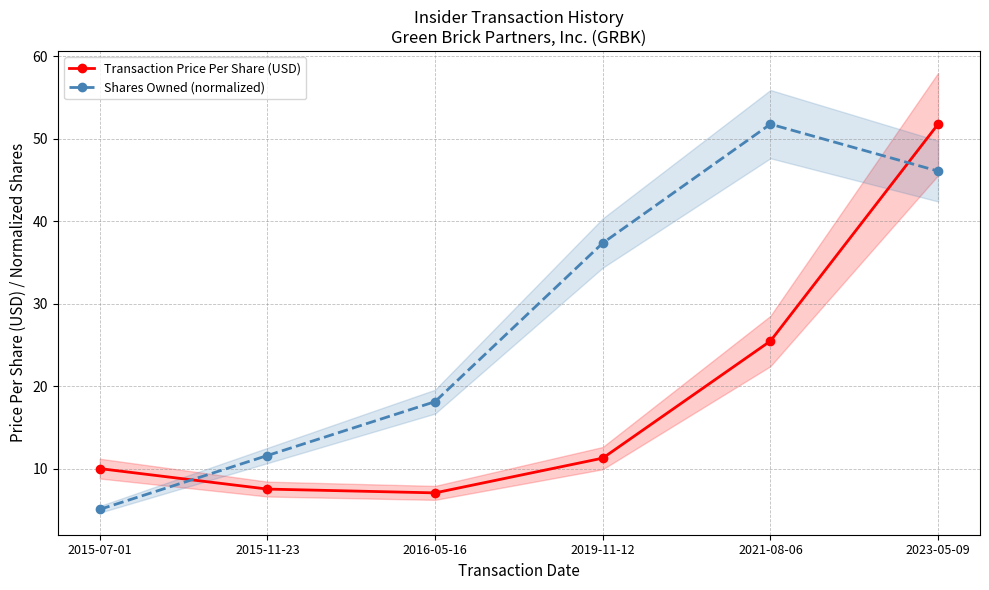

Rank the series by their average value, from lowest to highest.

Transaction Price Per Share (USD), Shares Owned (normalized)